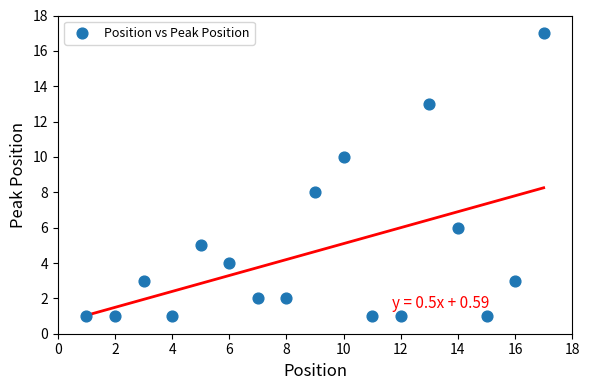

What is the range of X values (max minus min)?

16